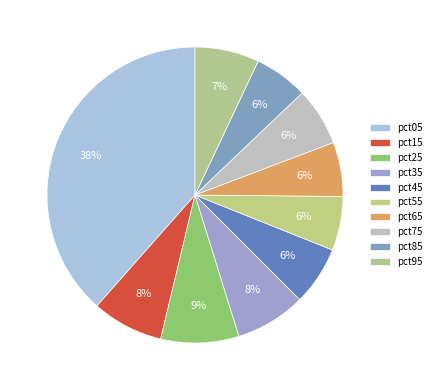

What percentage do pct35 and pct95 together represent?

14.7%